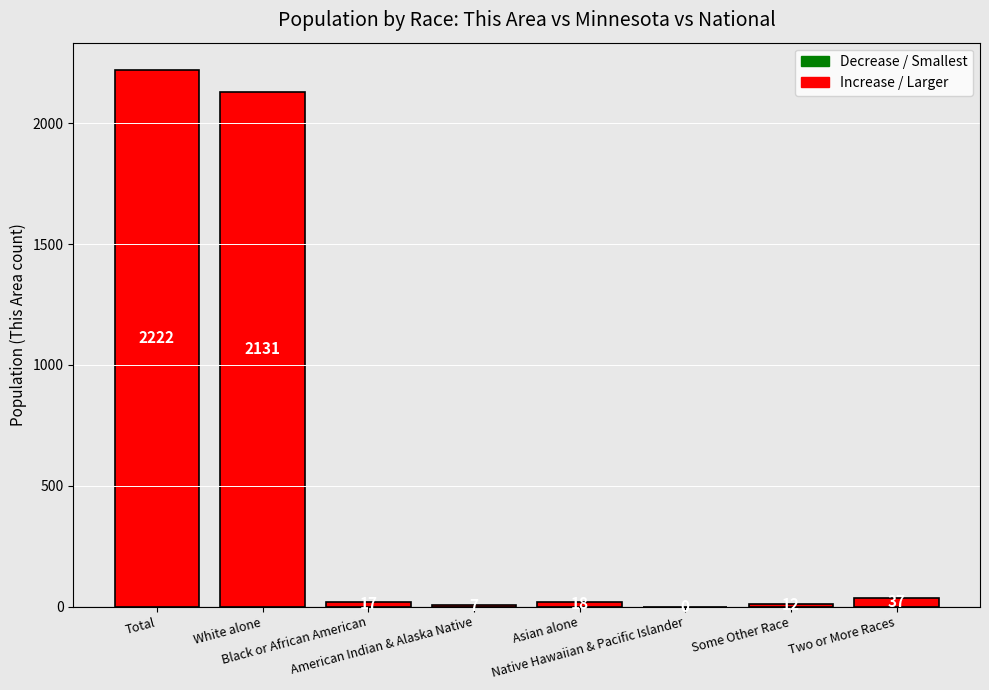

What is the greatest value displayed?

2222